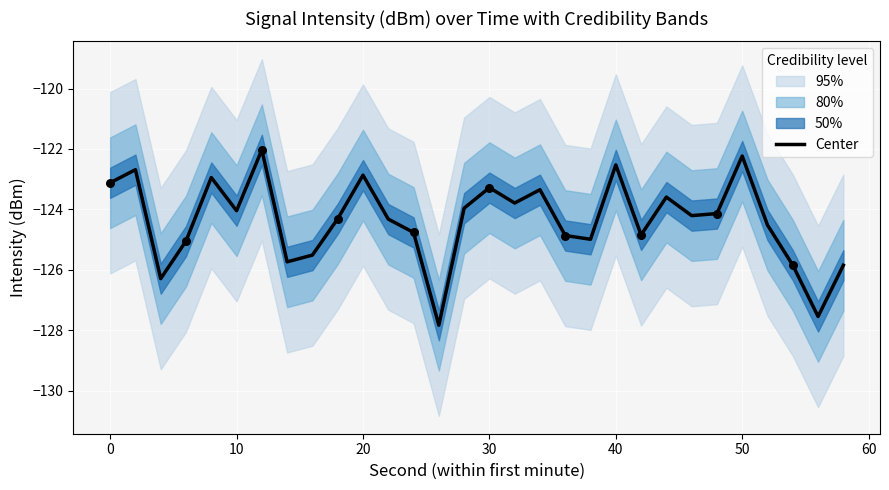

The value of Center at 10 is -61.1. True or false?

False